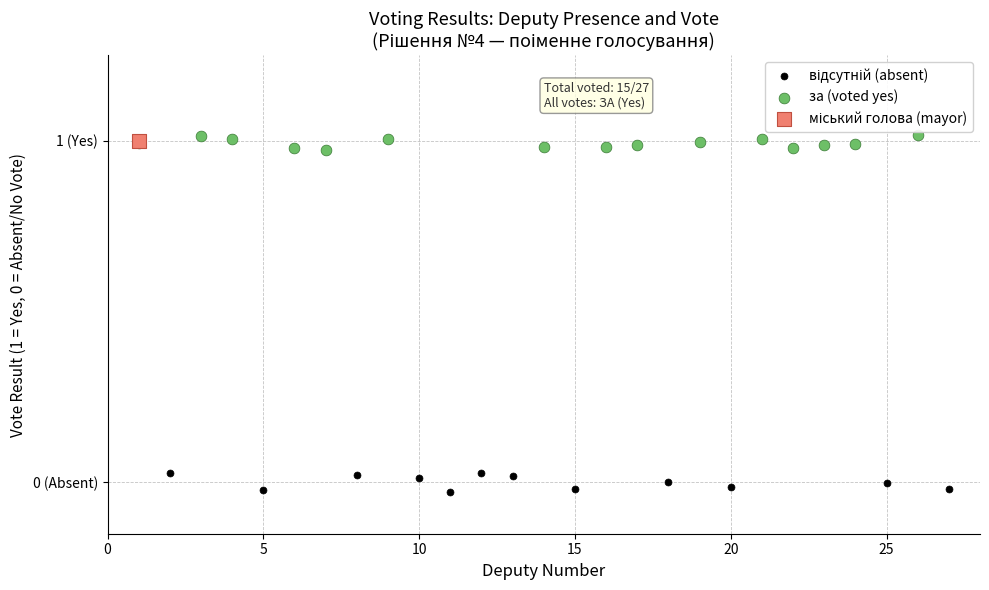

Which series reaches the maximum Y coordinate?

за (voted yes)